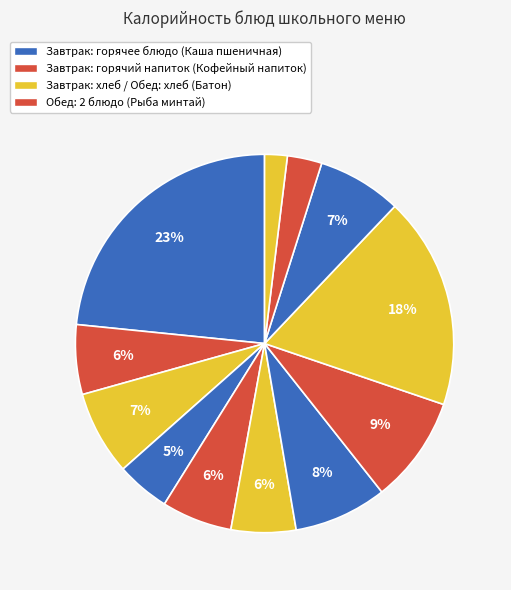

Count the number of slices in the pie.

12